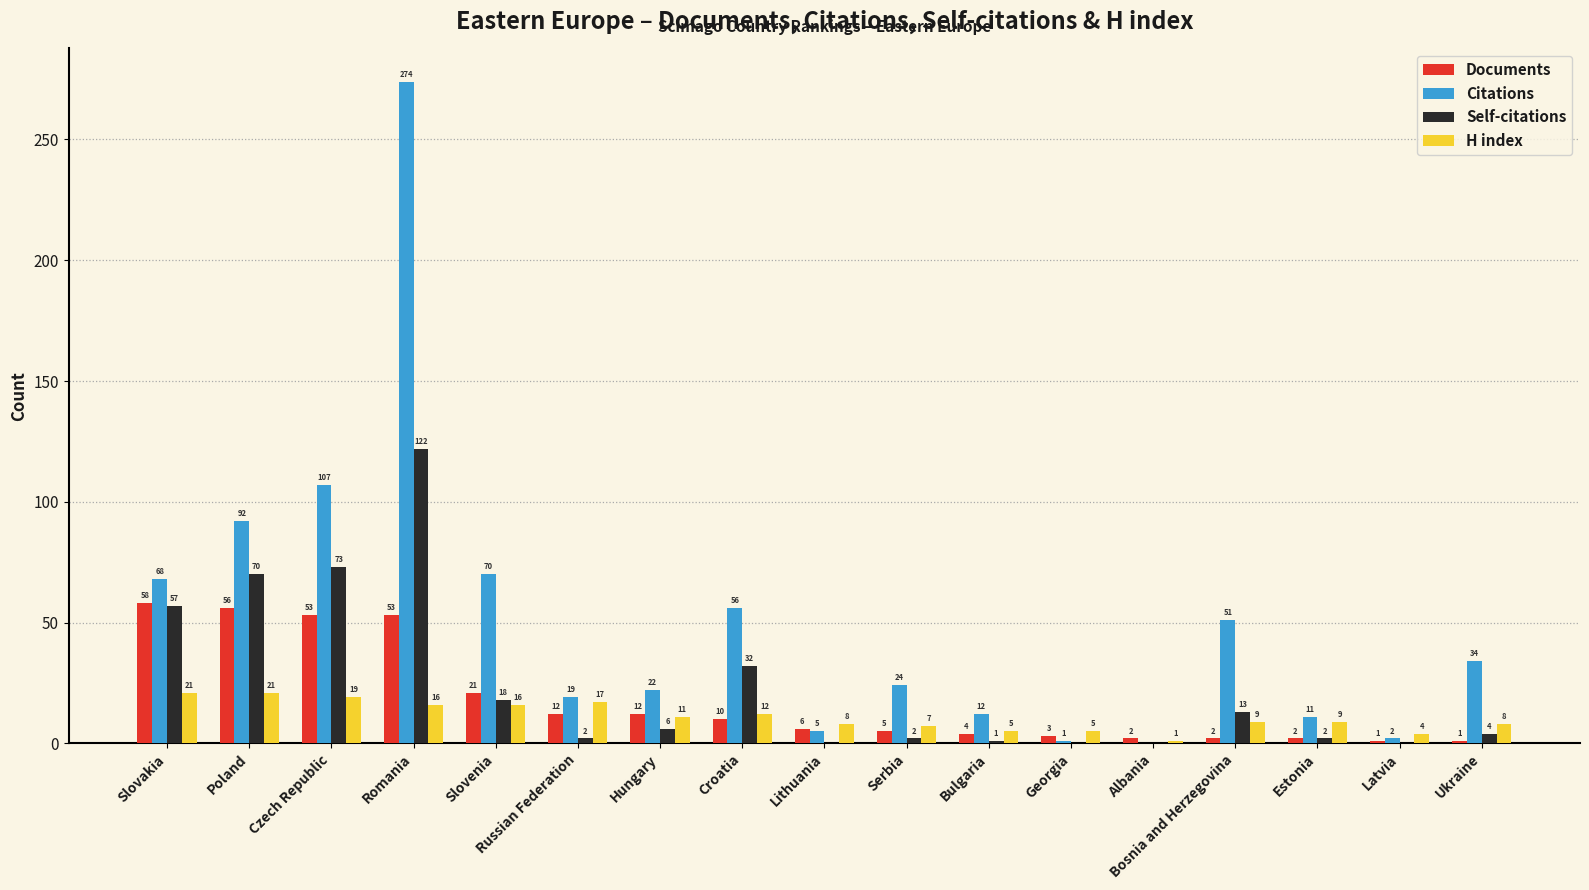

The Self-citations series shows 88 at Slovakia. True or false?

False